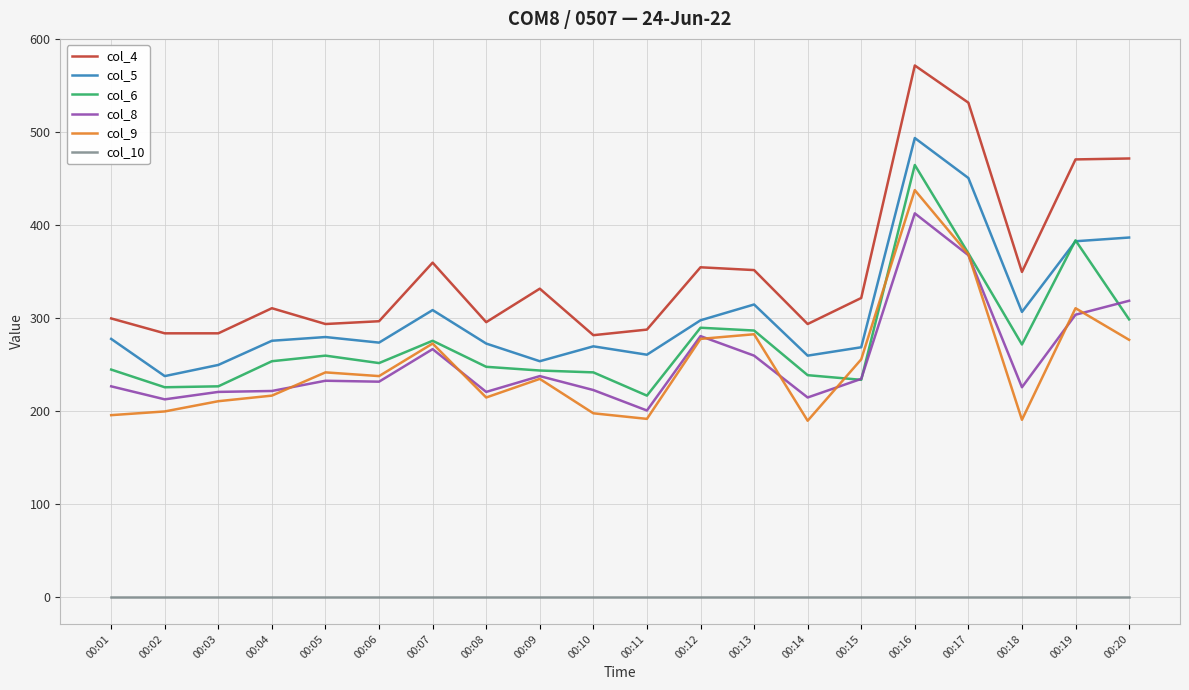

Rank the series at 00:18 from lowest to highest value.

col_10, col_9, col_8, col_6, col_5, col_4